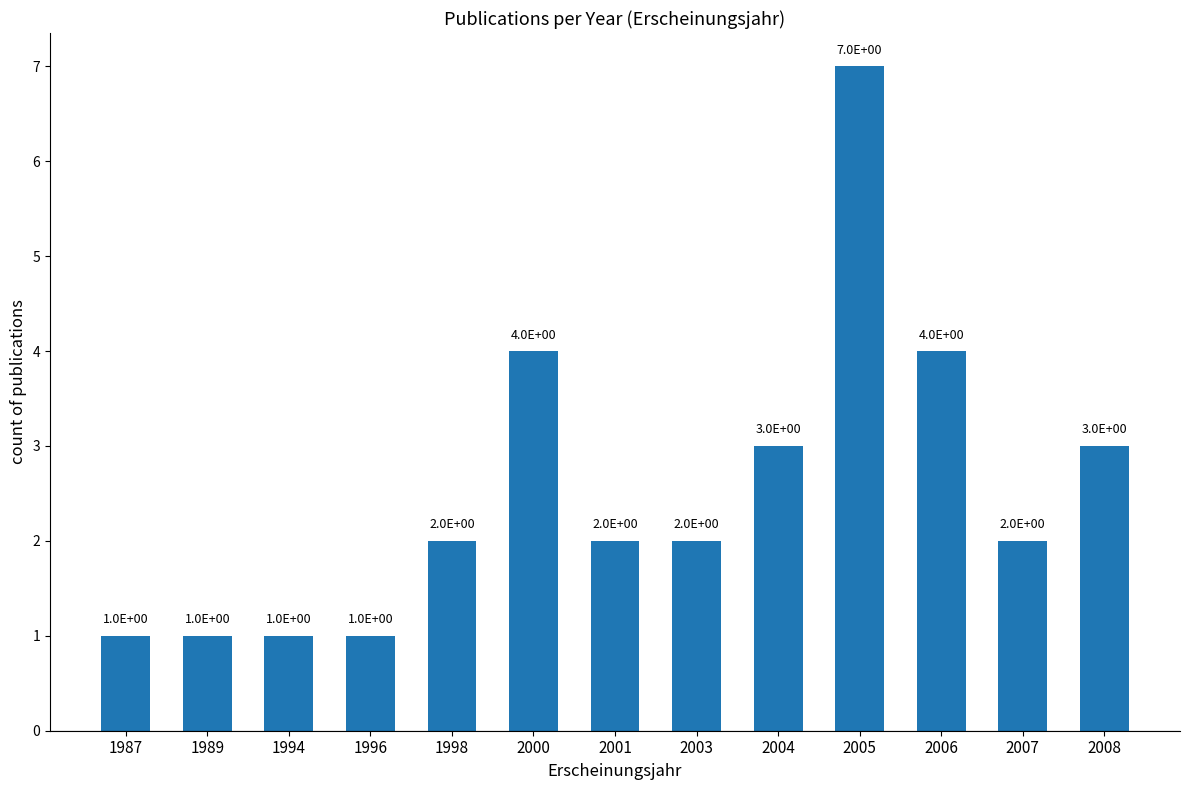

Reading left to right, what are all the values shown in this chart?

1987=1	1989=1	1994=1	1996=1	1998=2	2000=4	2001=2	2003=2	2004=3	2005=7	2006=4	2007=2	2008=3